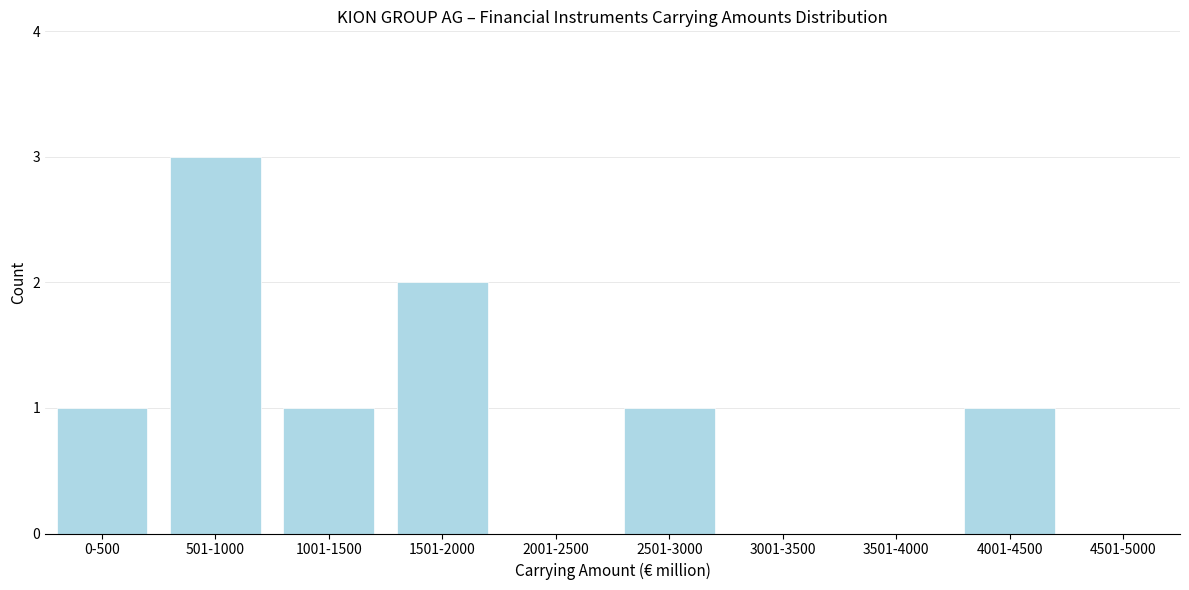

Reading right to left, list all the values displayed in this chart.

4501-5000=0	4001-4500=1	3501-4000=0	3001-3500=0	2501-3000=1	2001-2500=0	1501-2000=2	1001-1500=1	501-1000=3	0-500=1